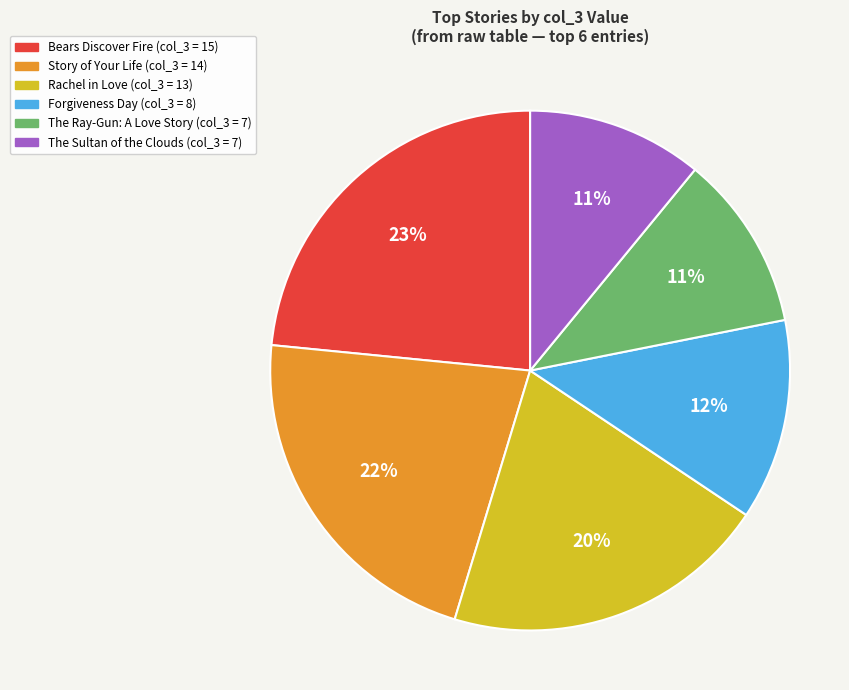

Is Story of Your Life (col_3 = 14) the majority of the pie?

No